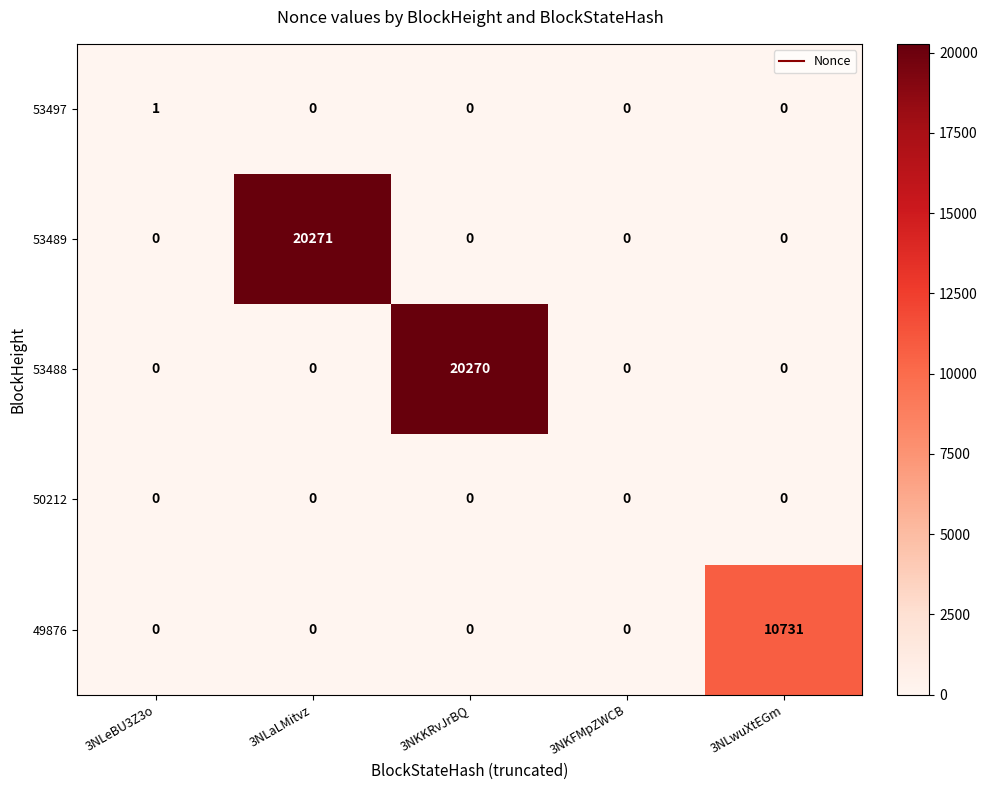

Which series has the widest spread of values?

53489